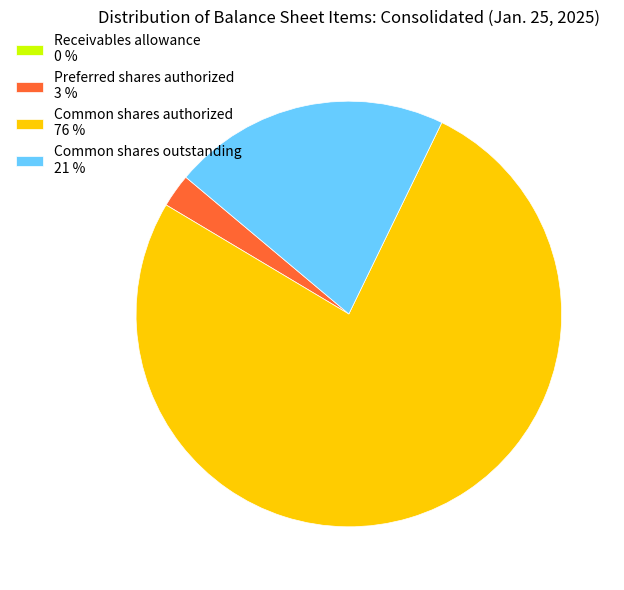

Is the sum of Common shares outstanding 21 % and Preferred shares authorized 3 % greater than half?

No